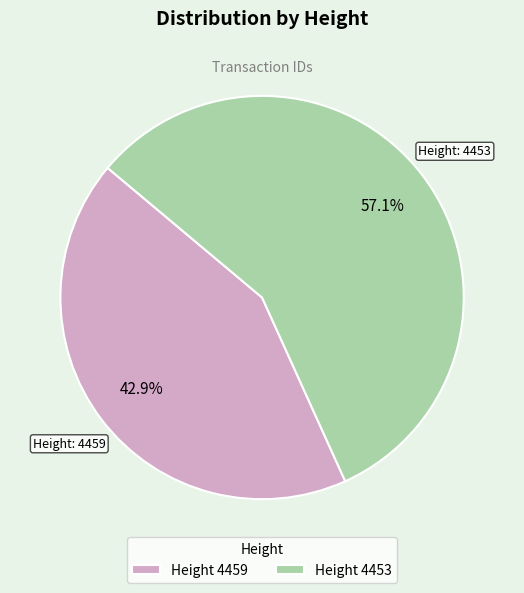

Is there any slice that represents more than half of the pie?

Yes